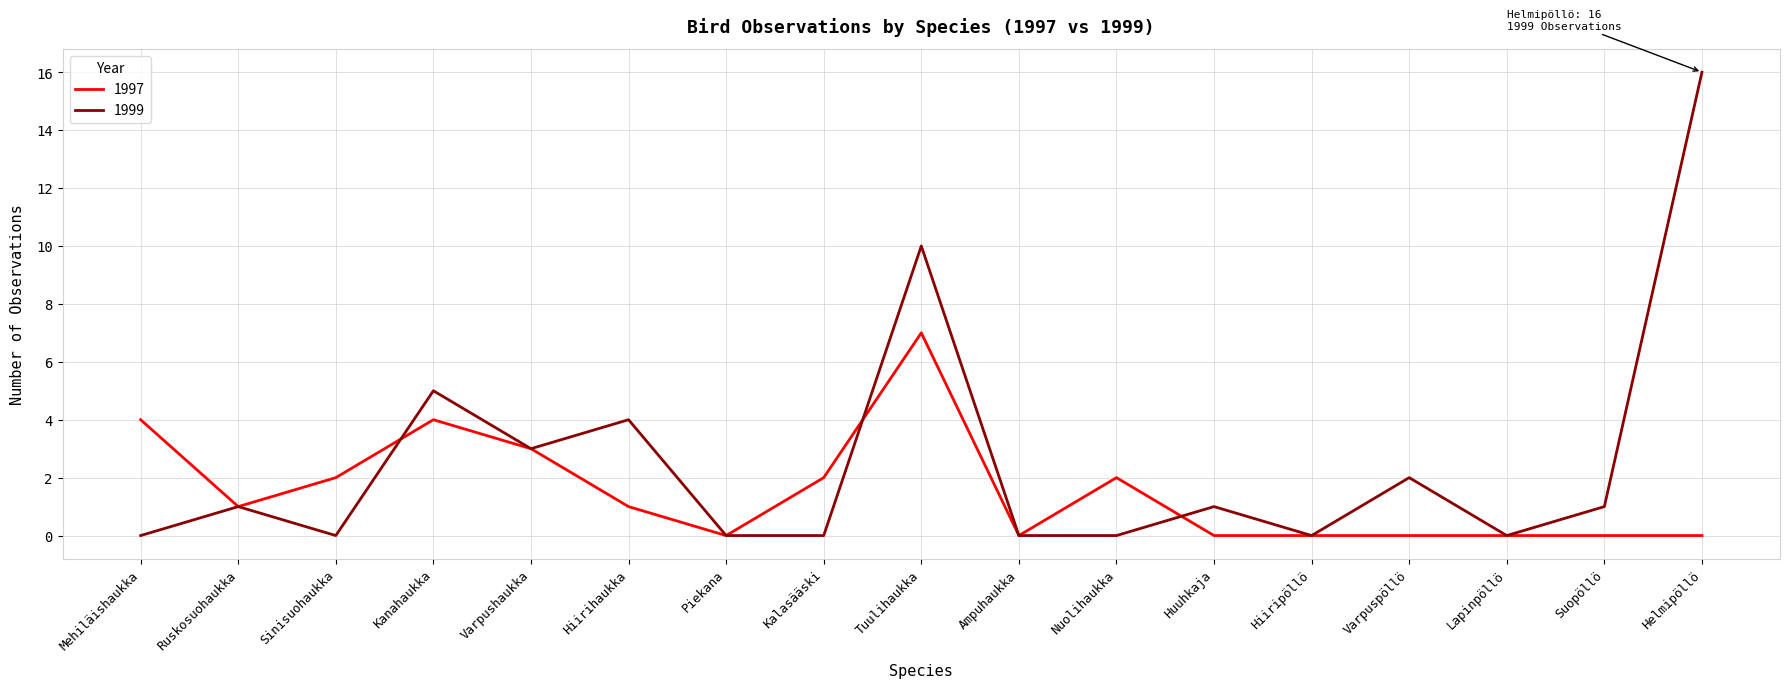

What is the sum of all 1997 values?

26